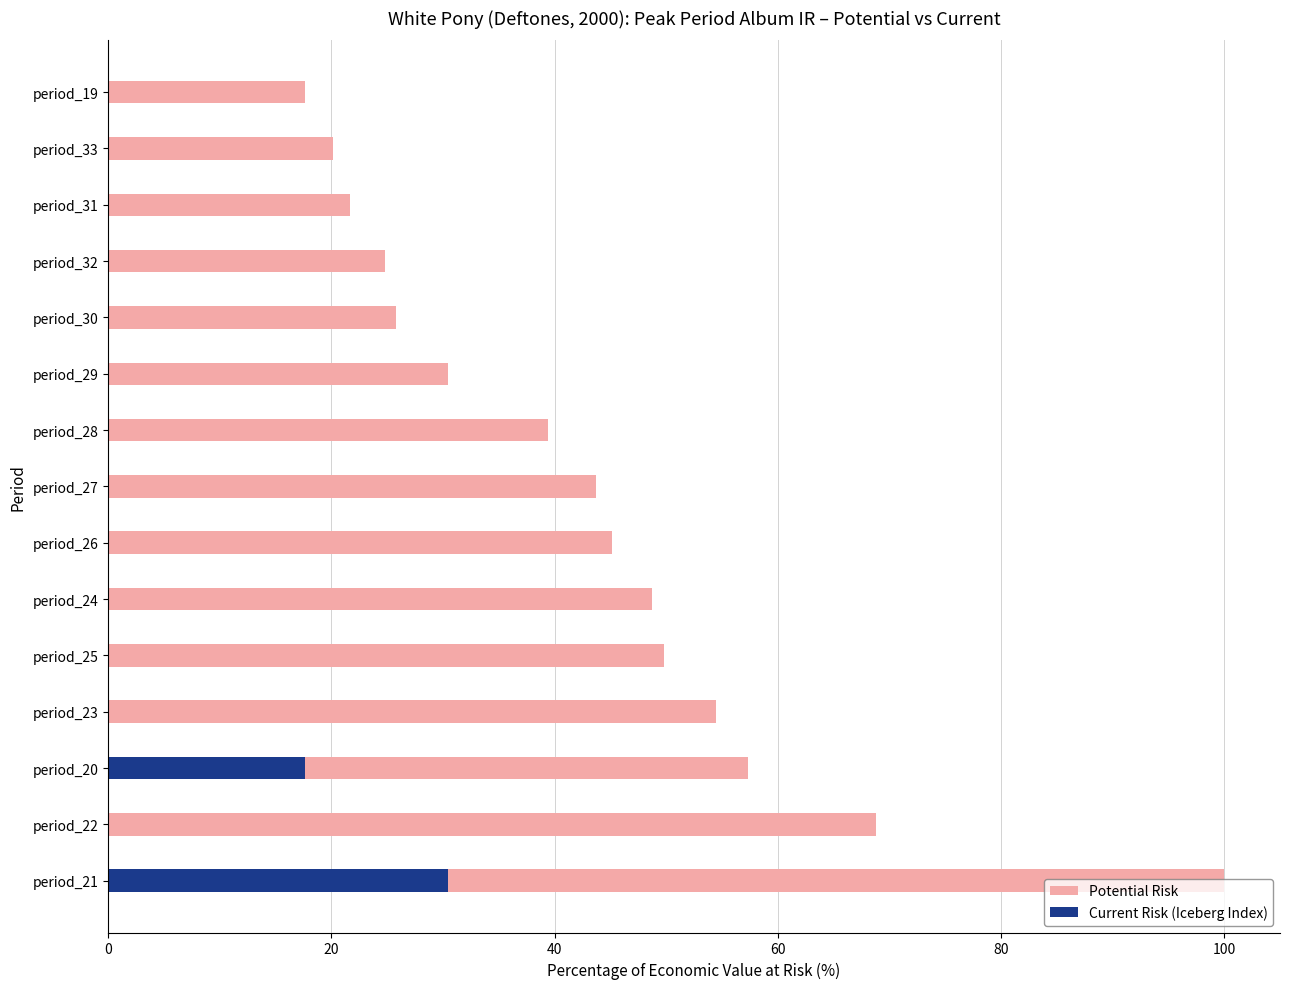

Which series changed the most between period_21 and period_32?

Potential Risk